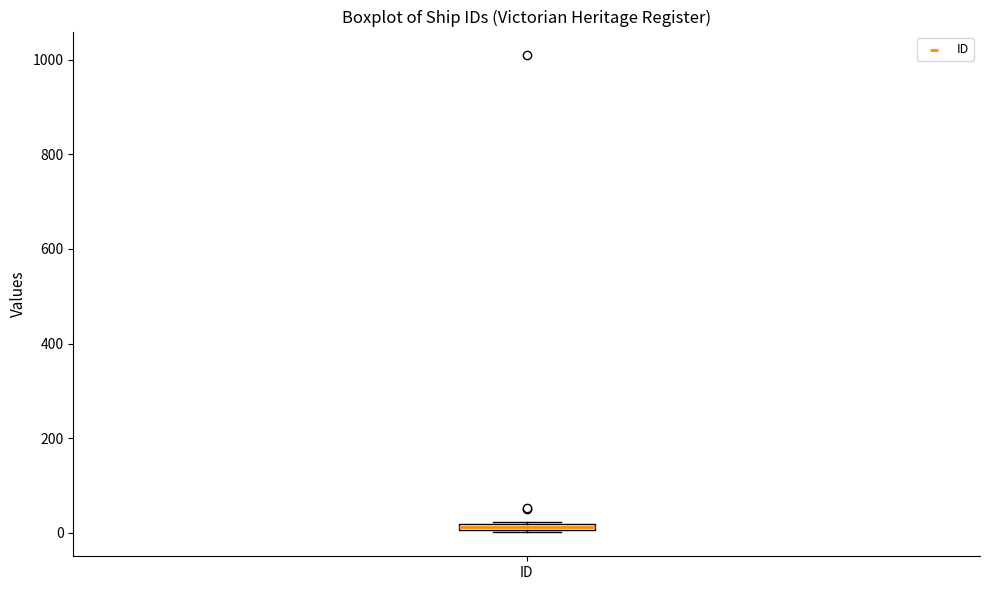

Where is the lower edge of the box for ID on the y-axis? The values are not printed on the chart, so give them approximately, as read against the axis.

0